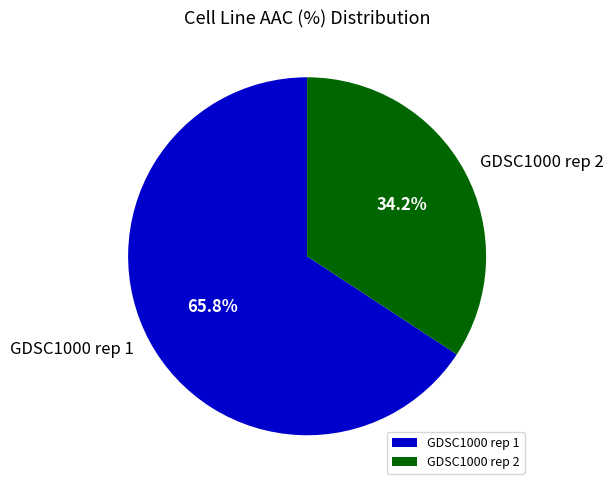

Approximately how many times larger is the value at GDSC1000 rep 2 compared to GDSC1000 rep 1?

0.5